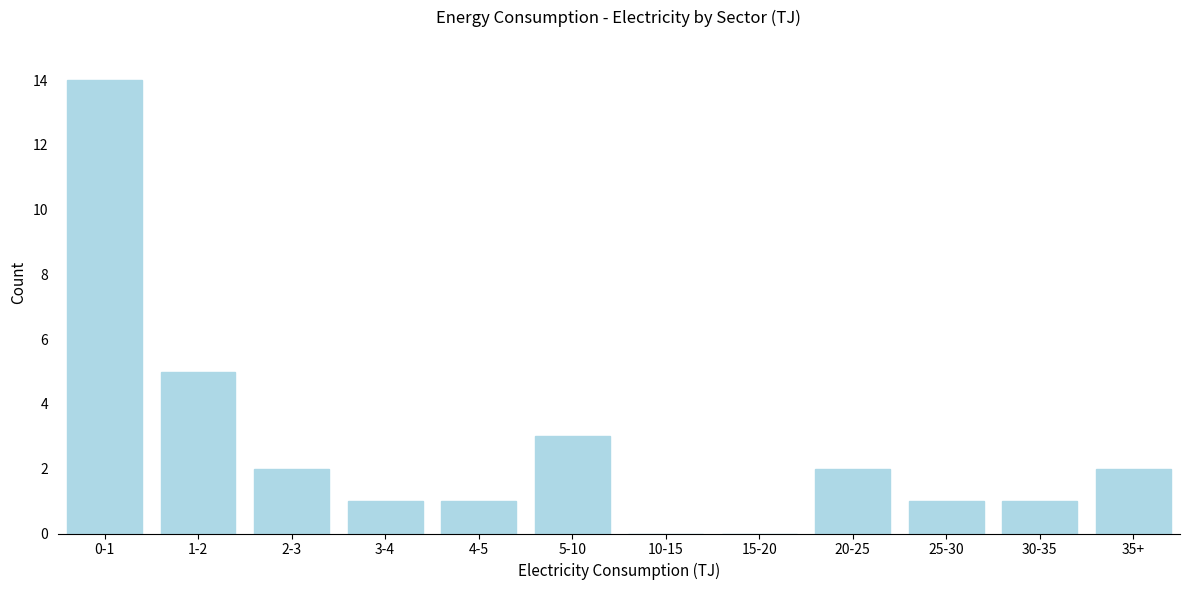

Reading left to right, what are all the values shown in this chart?

0-1=14	1-2=5	2-3=2	3-4=1	4-5=1	5-10=3	10-15=0	15-20=0	20-25=2	25-30=1	30-35=1	35+=2